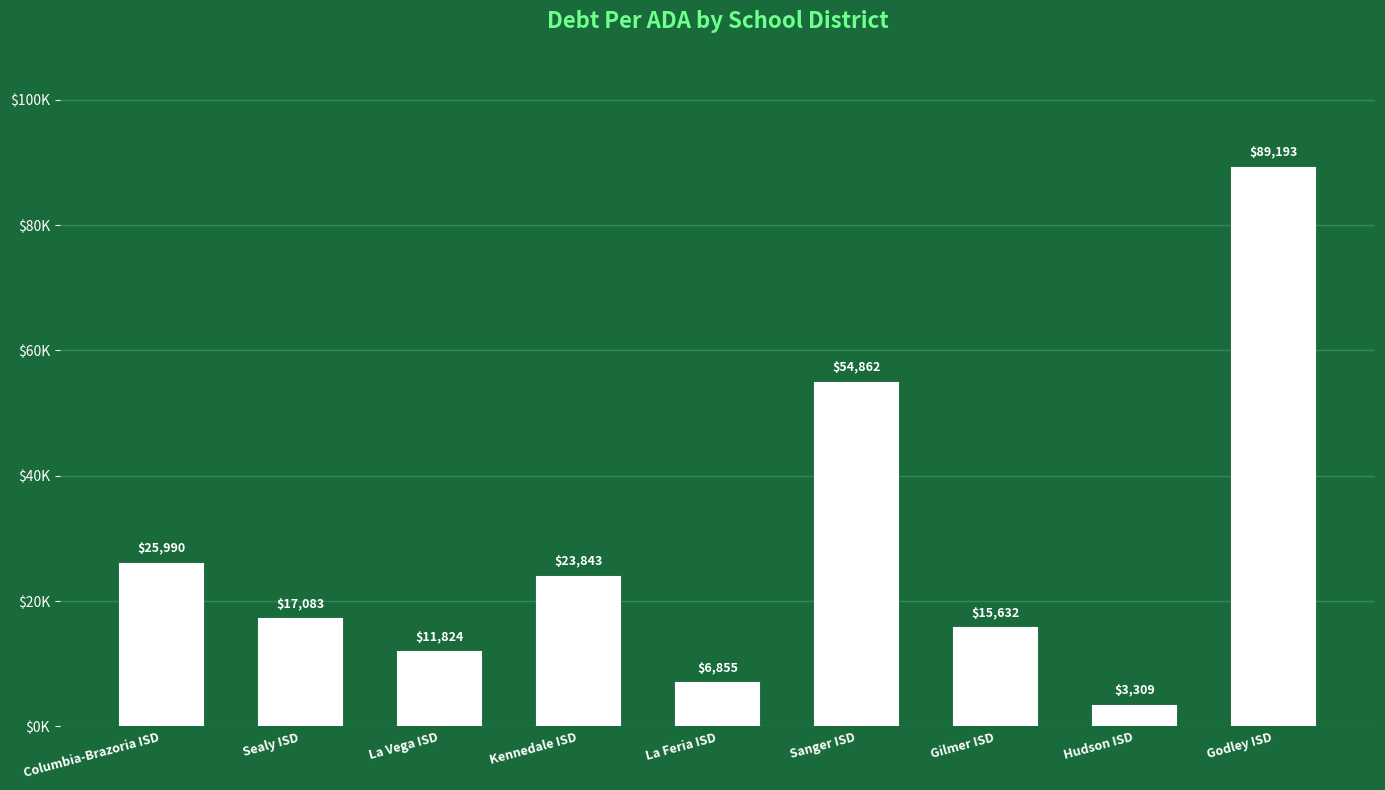

Does the chart contain any negative values?

No